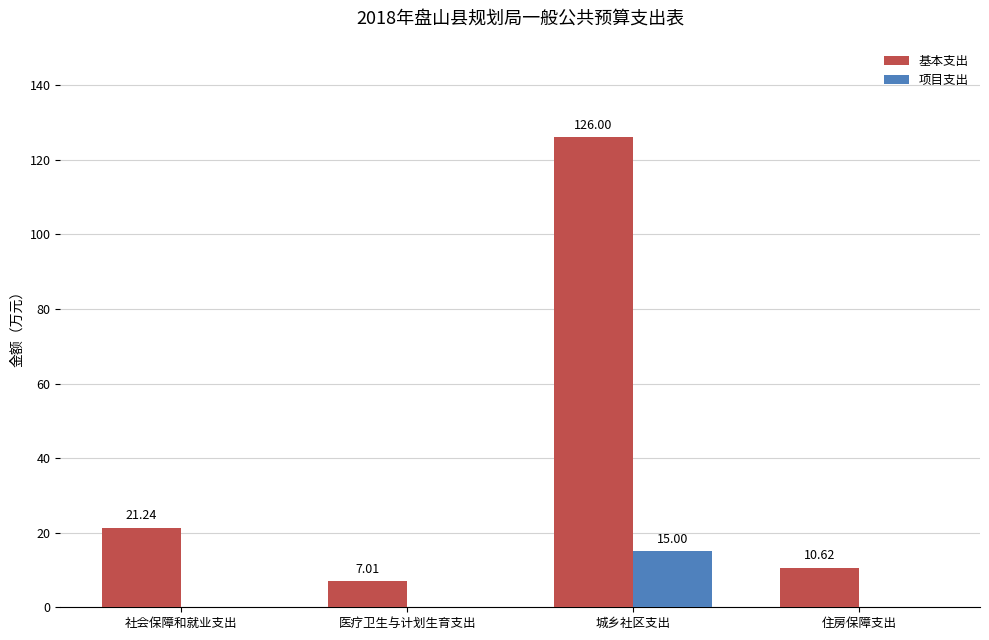

How many positive values does the 项目支出 series have?

1